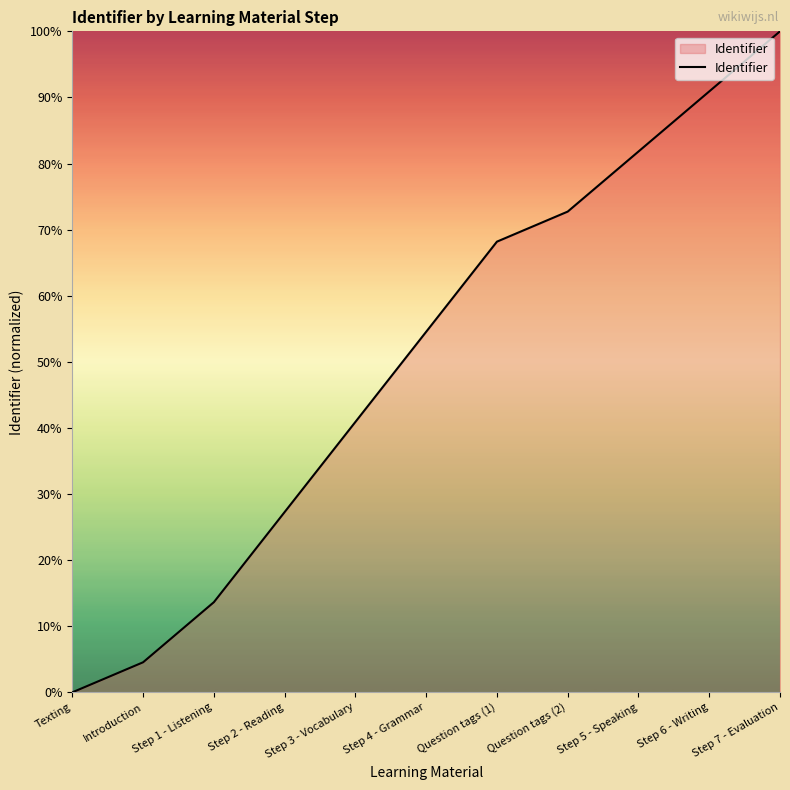

How many lines are shown in the chart?

1